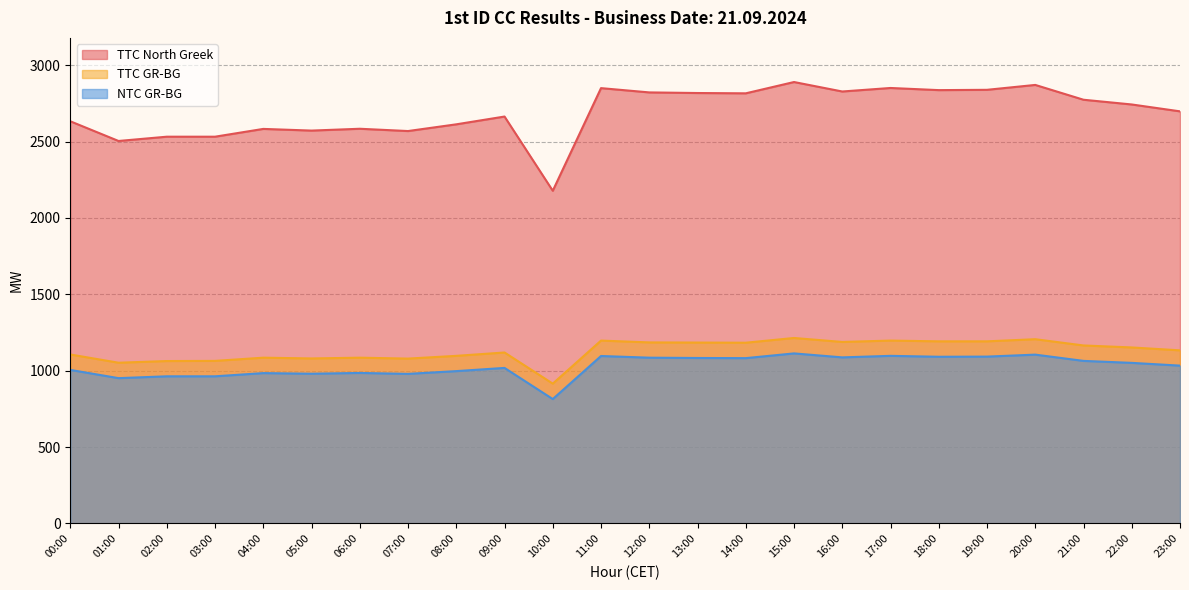

Where is TTC GR-BG nearest to the value 1064?

03:00